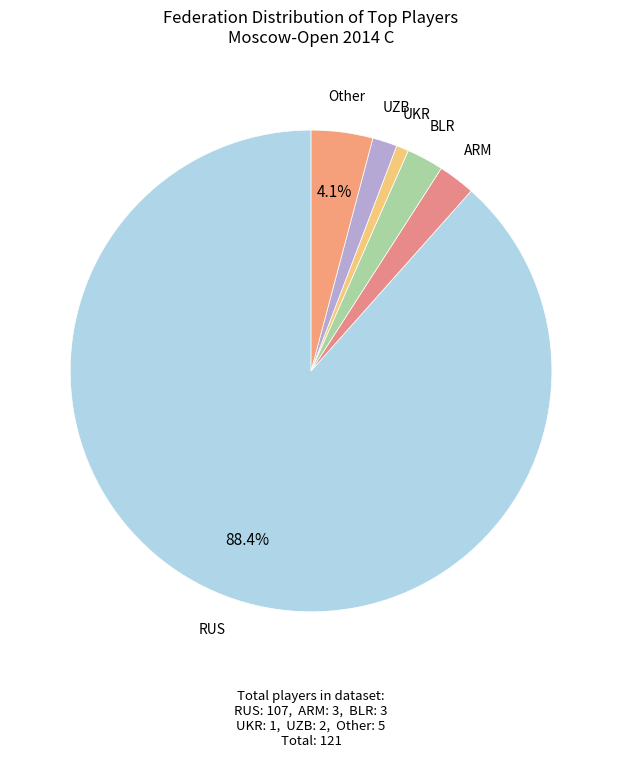

To the nearest percent, what is the average slice percentage?

17%